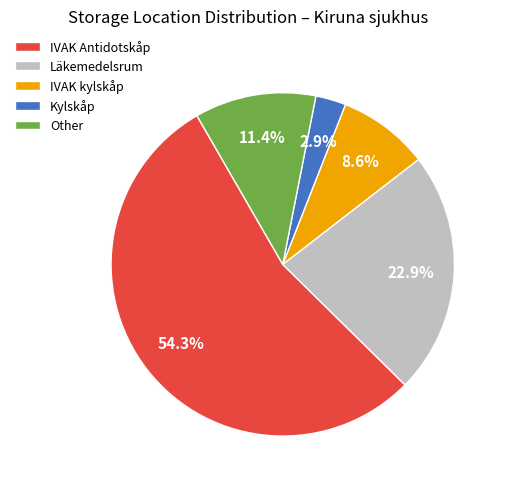

To the nearest percent, what portion does IVAK kylskåp represent?

9%